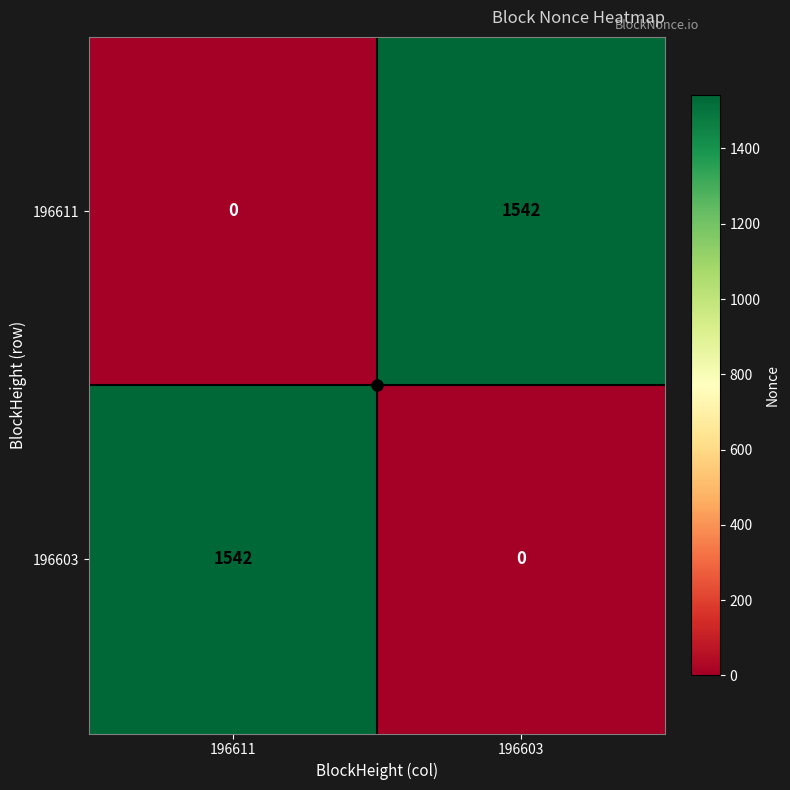

Where is 196611 nearest to the value 771?

196611